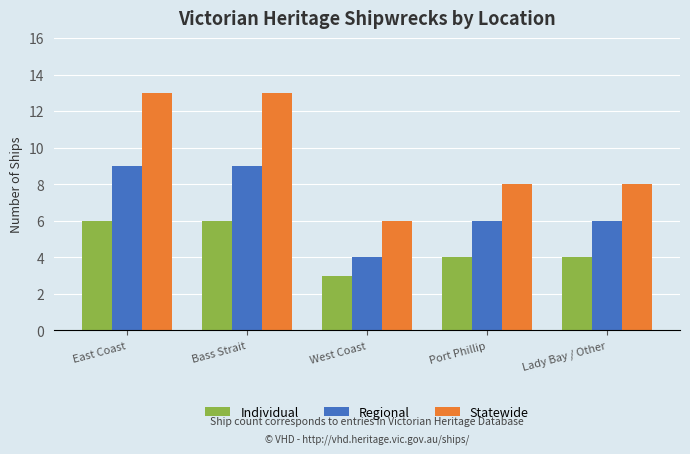

How many Individual values are between 4 and 6?

4